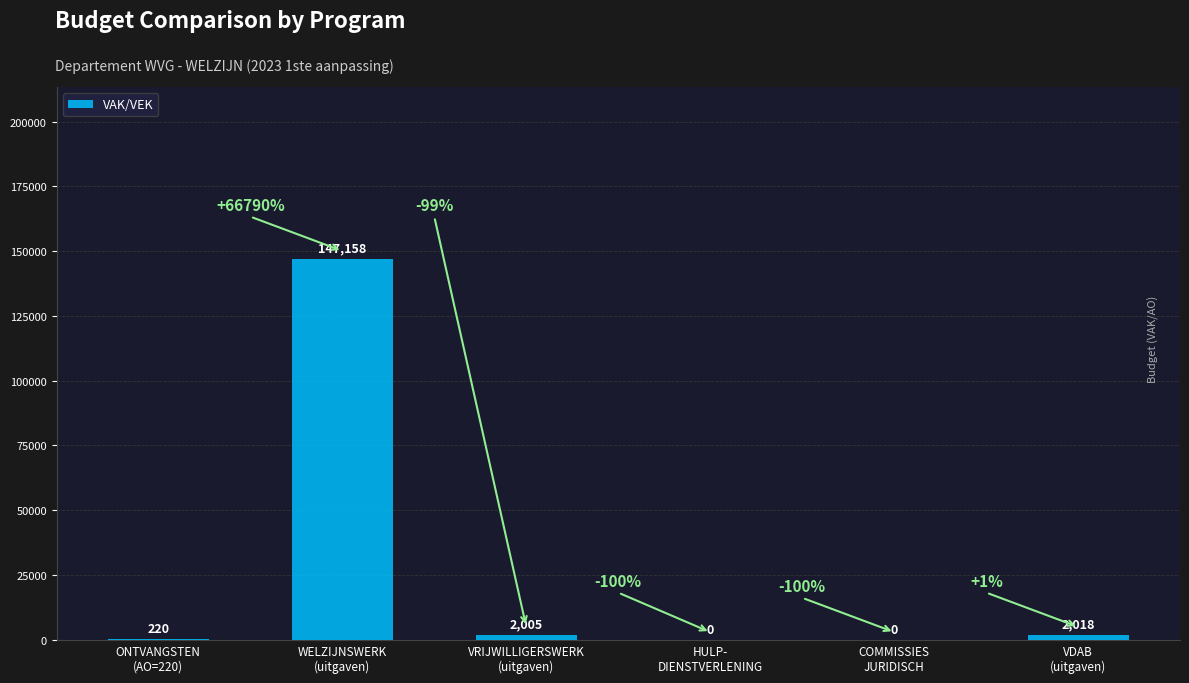

Reading right to left, extract all data points from this chart.

VDAB
(uitgaven)=2018	COMMISSIES
JURIDISCH=0	HULP-
DIENSTVERLENING=0	VRIJWILLIGERSWERK
(uitgaven)=2005	WELZIJNSWERK
(uitgaven)=147158	ONTVANGSTEN
(AO=220)=220